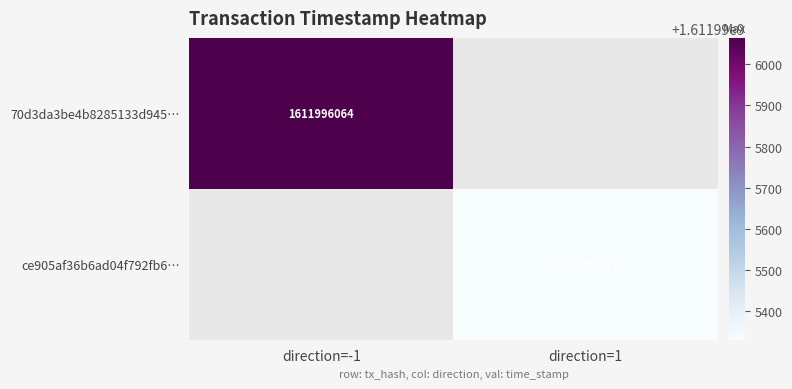

What is the highest value of the ce905af36b6ad04f792fb6b02ebbc2df04a0fef series?

1611995331